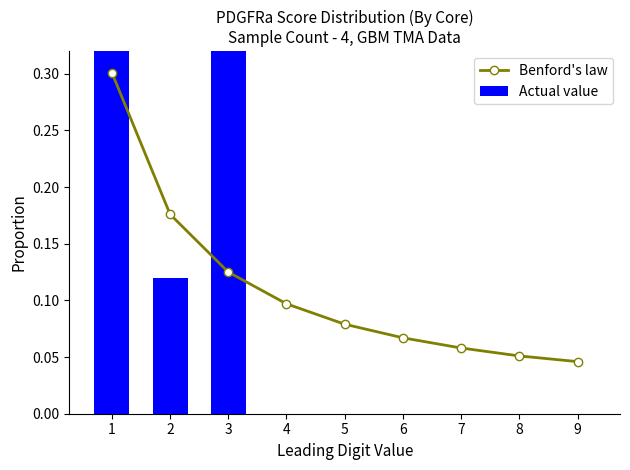

The value of Actual value at 9 is 0.0. True or false?

True